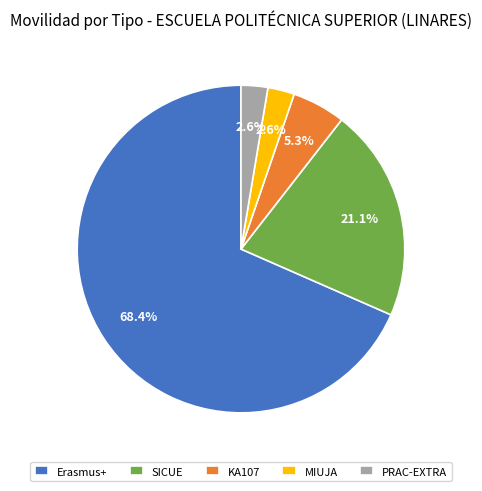

To the nearest percent, what percentage of the pie is KA107?

5%